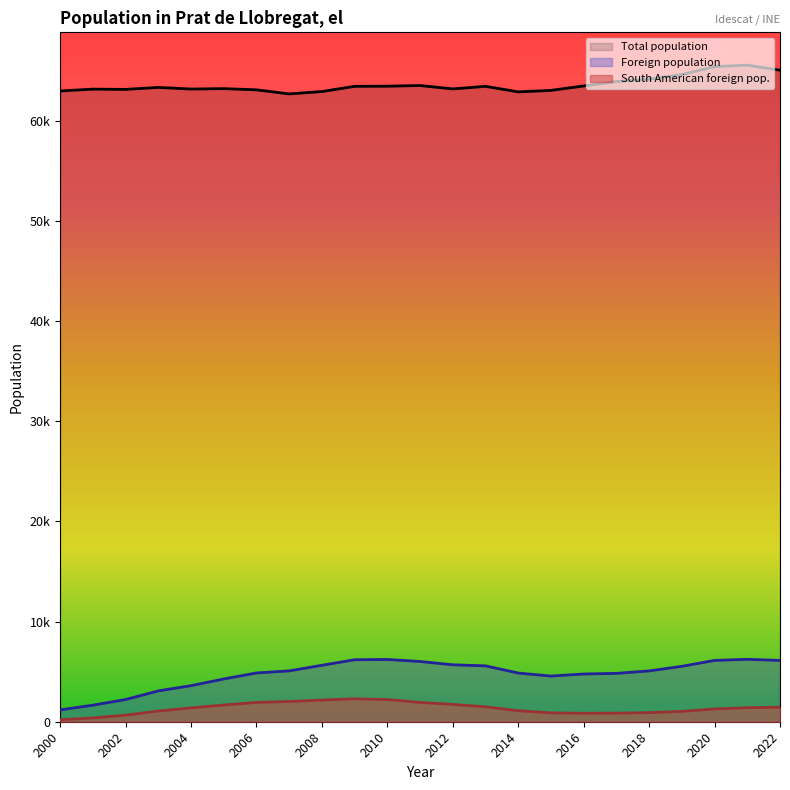

At 2011, list the series in order from smallest to largest.

South American foreign pop., Foreign population, Total population